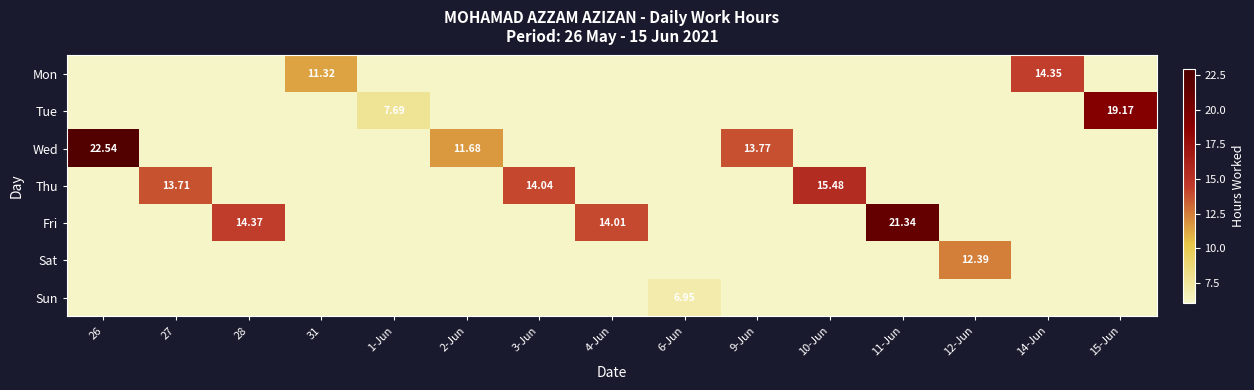

How many positive values does the Fri series have?

3